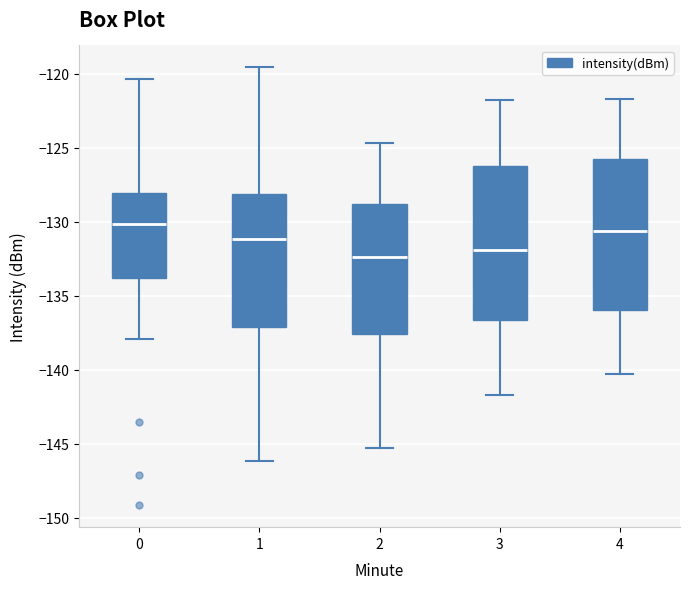

Reading left to right, transcribe this box plot: for each box, give where its median line is, the range the box spans, and where its two whiskers end, as read against the y-axis. The values are not printed on the chart, so give them approximately, as read against the axis.

0: median -130.0, box -134.0 to -128.0, whiskers -138.0 to -120.5
1: median -131.0, box -137.0 to -128.0, whiskers -146.0 to -119.5
2: median -132.5, box -137.5 to -129.0, whiskers -145.5 to -124.5
3: median -132.0, box -136.5 to -126.0, whiskers -141.5 to -122.0
4: median -130.5, box -136.0 to -126.0, whiskers -140.5 to -121.5